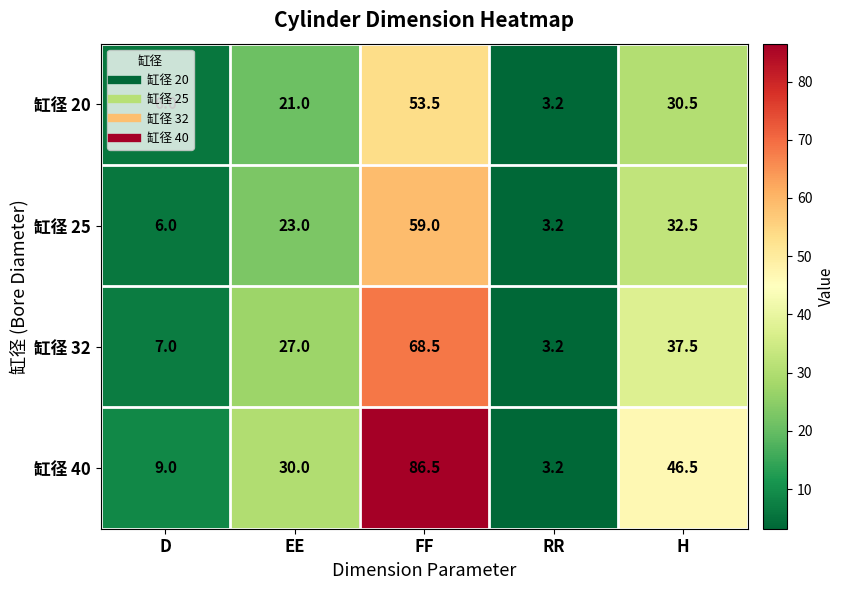

Which category has the lowest value in the 缸径 32 series?

RR